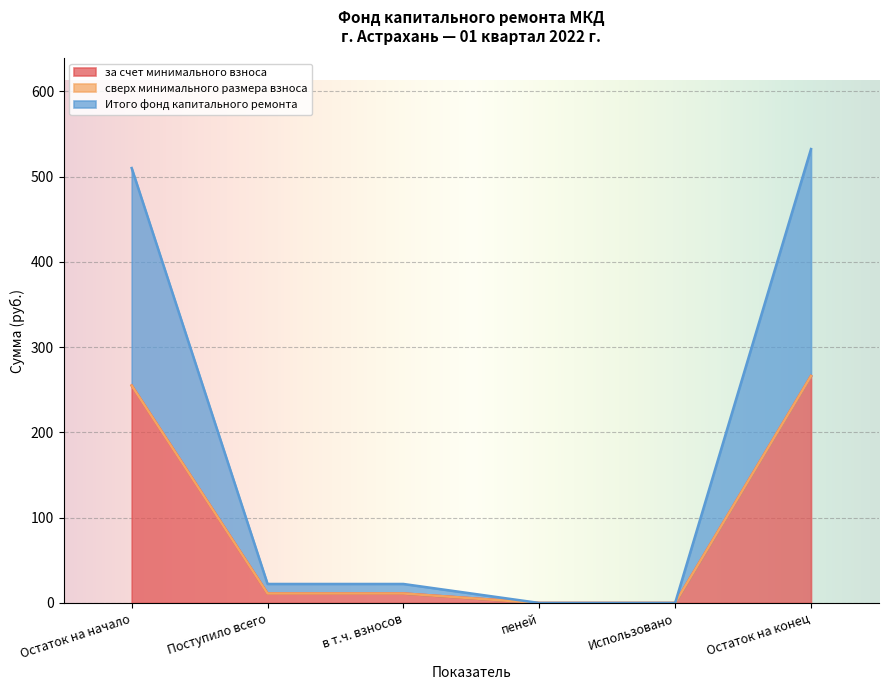

What is the difference between the maximum and minimum values in the Итого фонд капитального ремонта series?

266.1